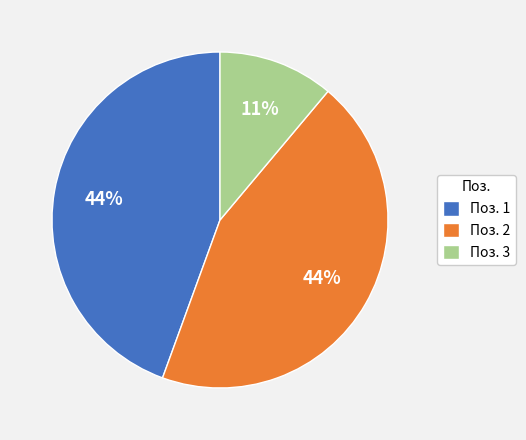

Does any single category account for the majority?

No